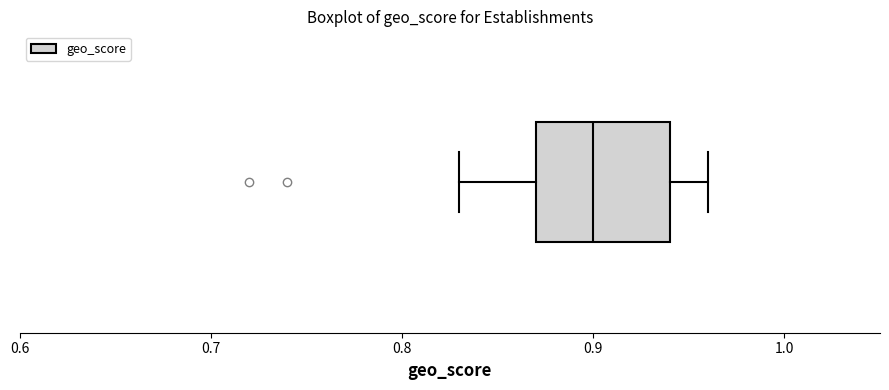

Where does the median line of the box sit on the x-axis? The values are not printed on the chart, so give them approximately, as read against the axis.

0.90